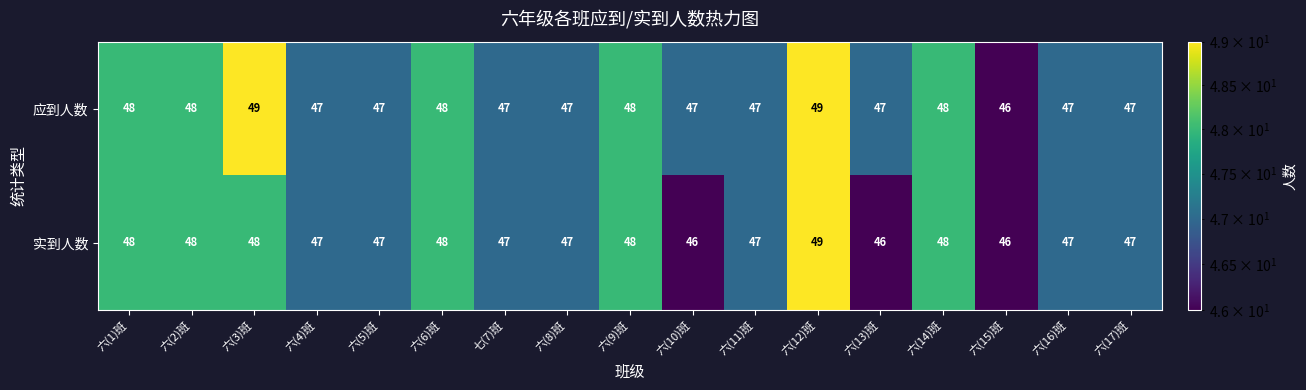

What is the difference between the maximum and minimum values in the 应到人数 series?

3